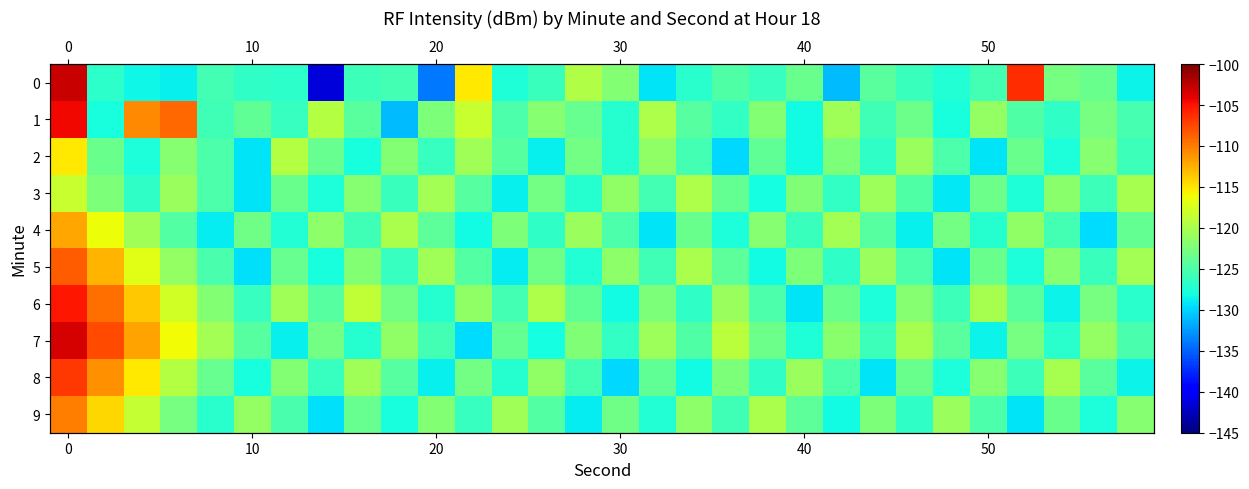

How many categories are shown in the chart?

30